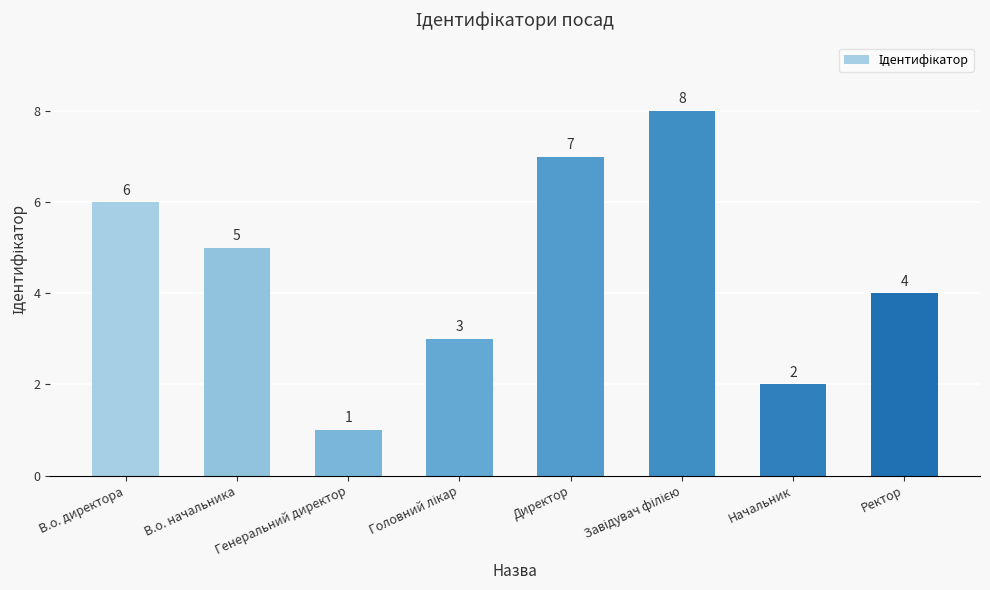

Reading left to right, transcribe all the data shown in this chart.

6	5	1	3	7	8	2	4